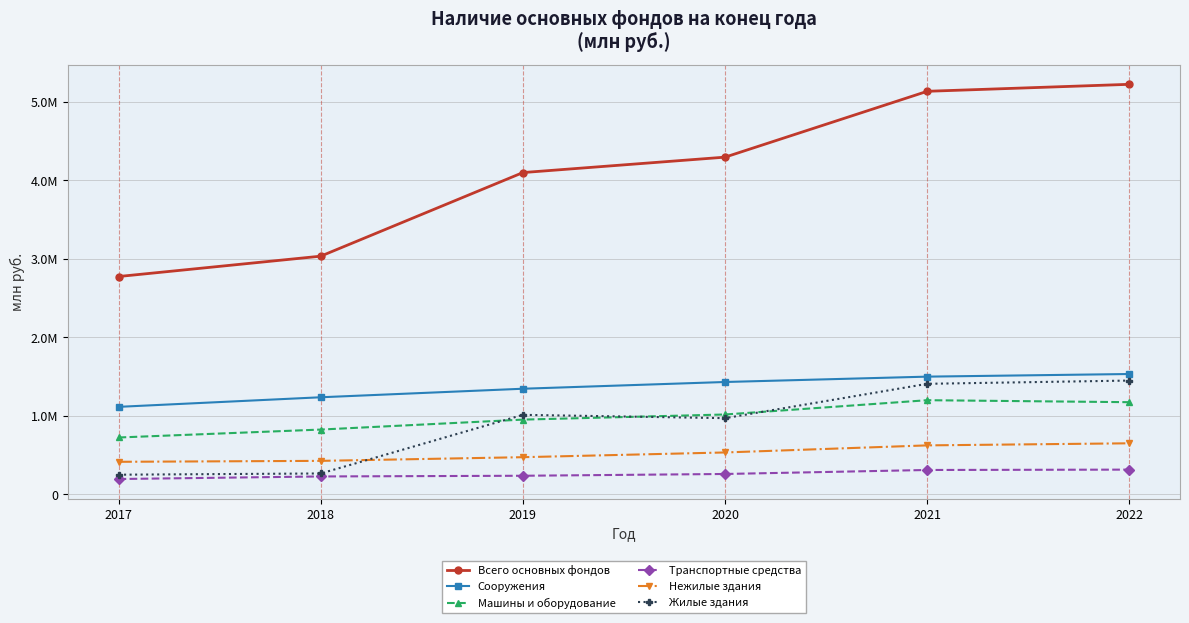

True or false: Всего основных фондов and Нежилые здания cross at least once.

False